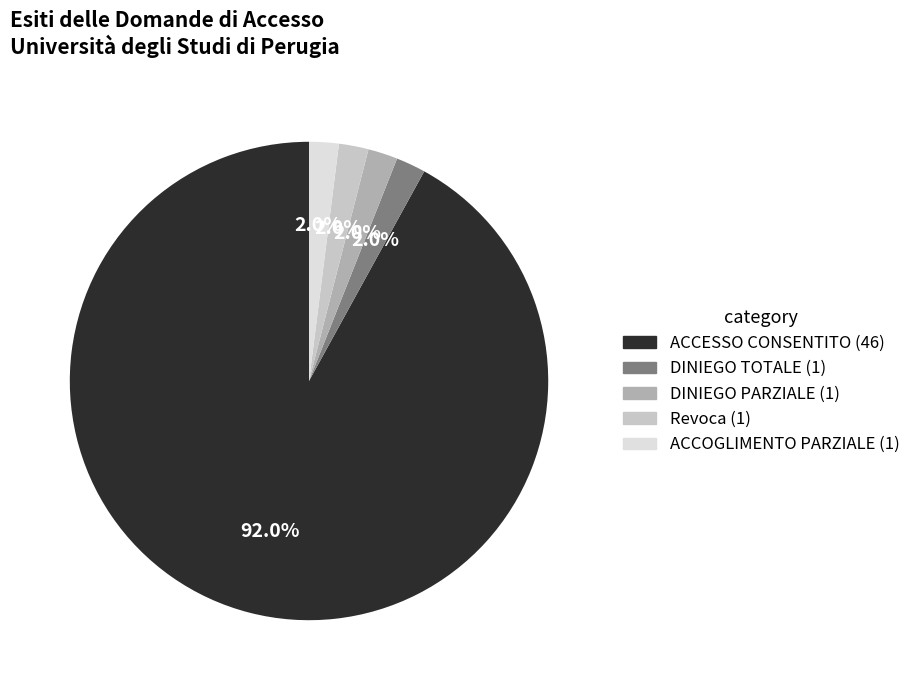

Does ACCESSO CONSENTITO represent more than half of the total?

Yes